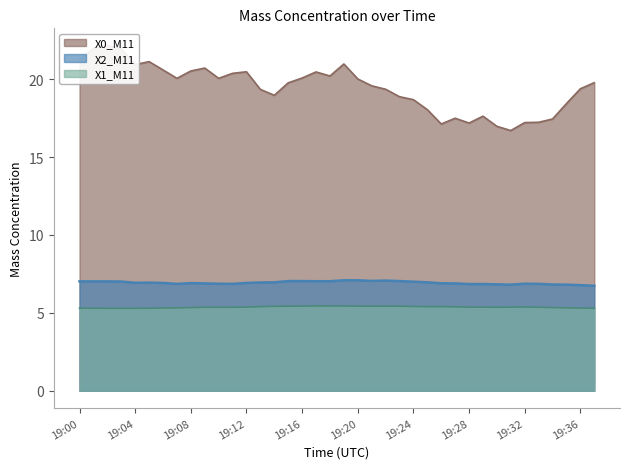

List the labels in order of X2_M11 value, smallest first.

19:37, 19:36, 19:31, 19:35, 19:34, 19:30, 19:28, 19:29, 19:07, 19:11, 19:33, 19:10, 19:32, 19:09, 19:27, 19:26, 19:08, 19:06, 19:12, 19:04, 19:05, 19:13, 19:14, 19:25, 19:24, 19:03, 19:00, 19:01, 19:02, 19:17, 19:18, 19:15, 19:16, 19:23, 19:21, 19:22, 19:19, 19:20